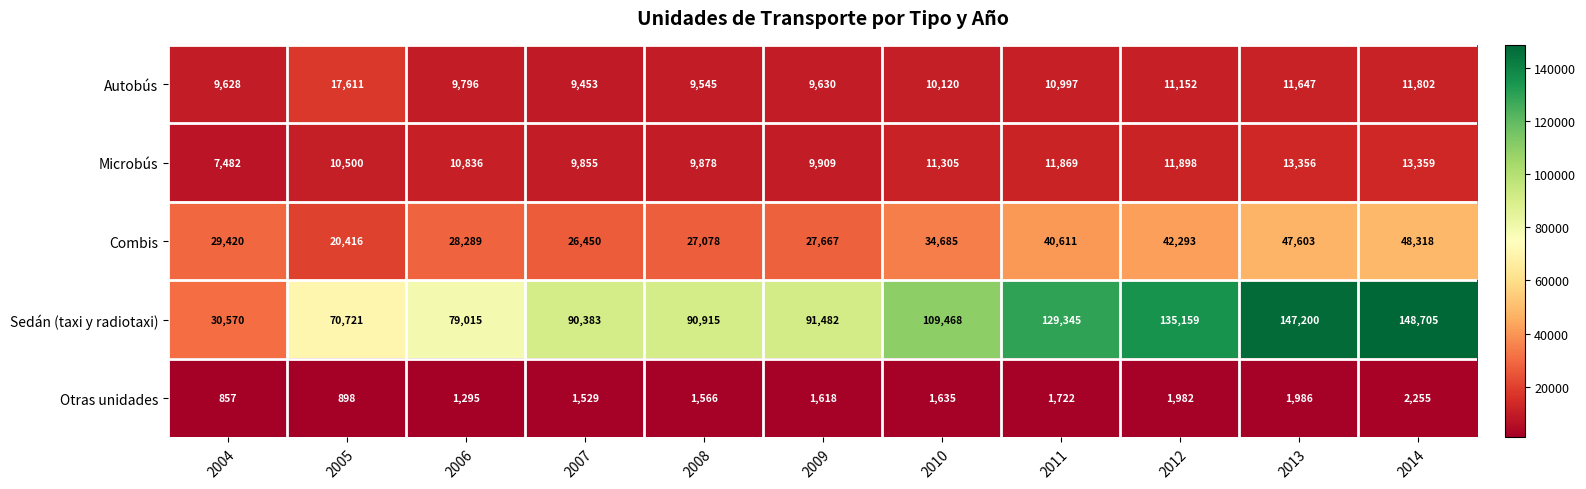

Rank the series at 2012 from lowest to highest value.

Otras unidades, Autobús, Microbús, Combis, Sedán (taxi y radiotaxi)